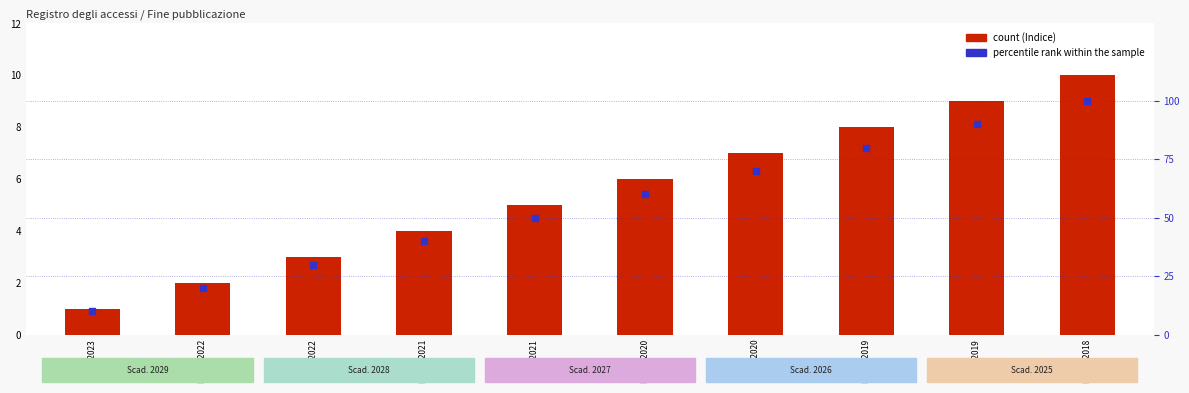

At how many categories does at least one series exceed 21?

8